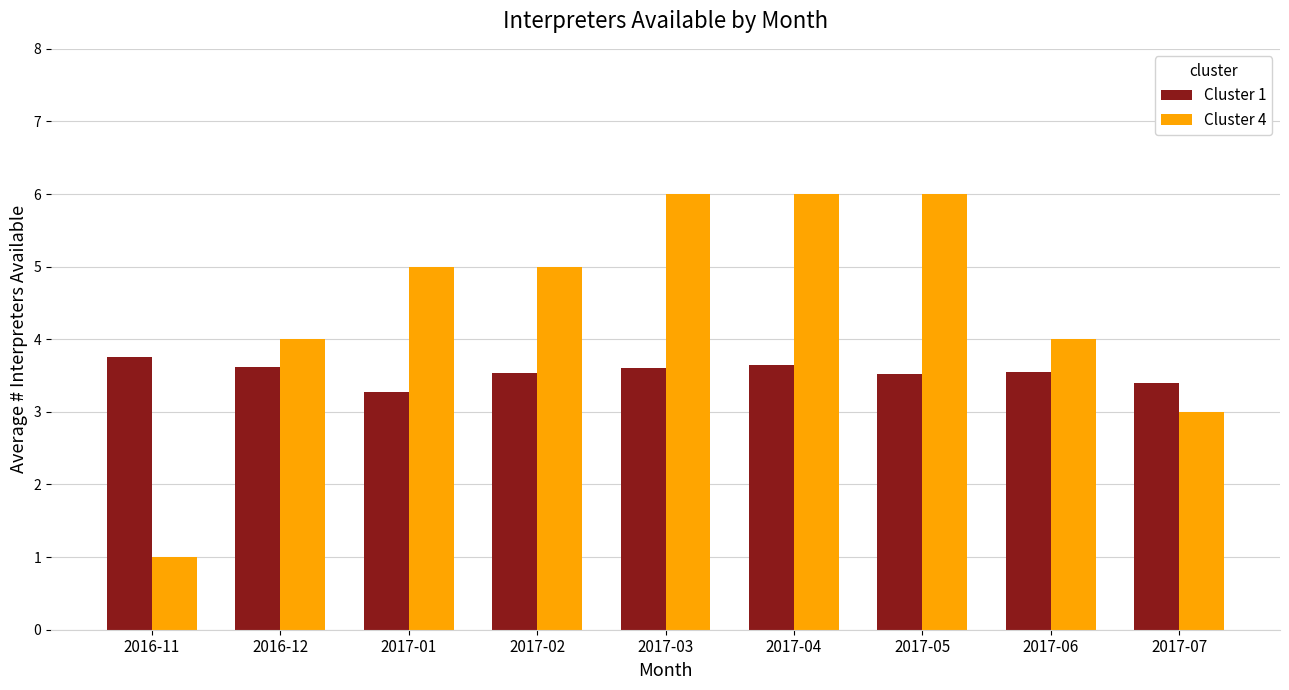

List the series in order of their overall mean, highest first.

Cluster 4, Cluster 1